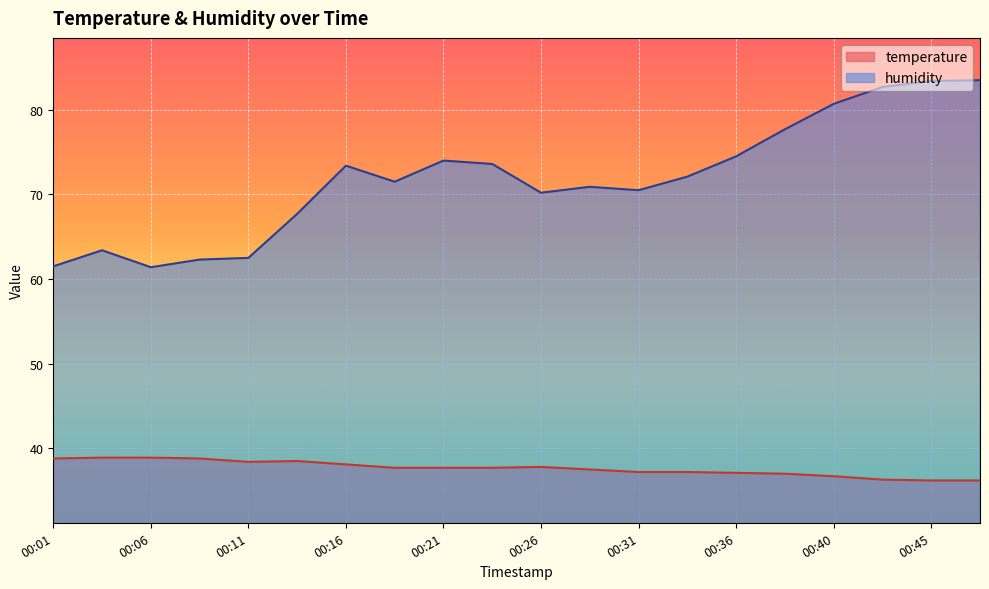

Rank the categories by temperature value from highest to lowest.

00:04, 00:06, 00:01, 00:09, 00:14, 00:11, 00:16, 00:26, 00:18, 00:21, 00:23, 00:28, 00:31, 00:33, 00:36, 00:38, 00:40, 00:43, 00:45, 00:48